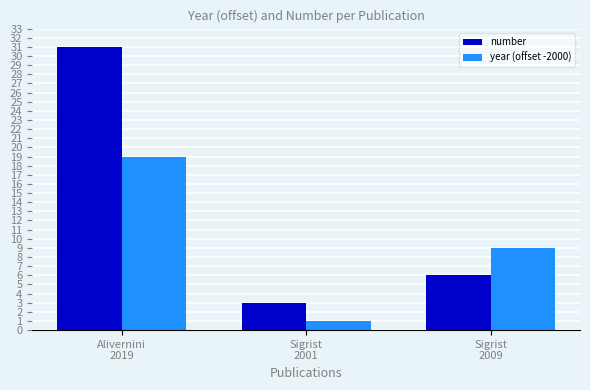

Where does the number series first go above 6?

Alivernini
2019